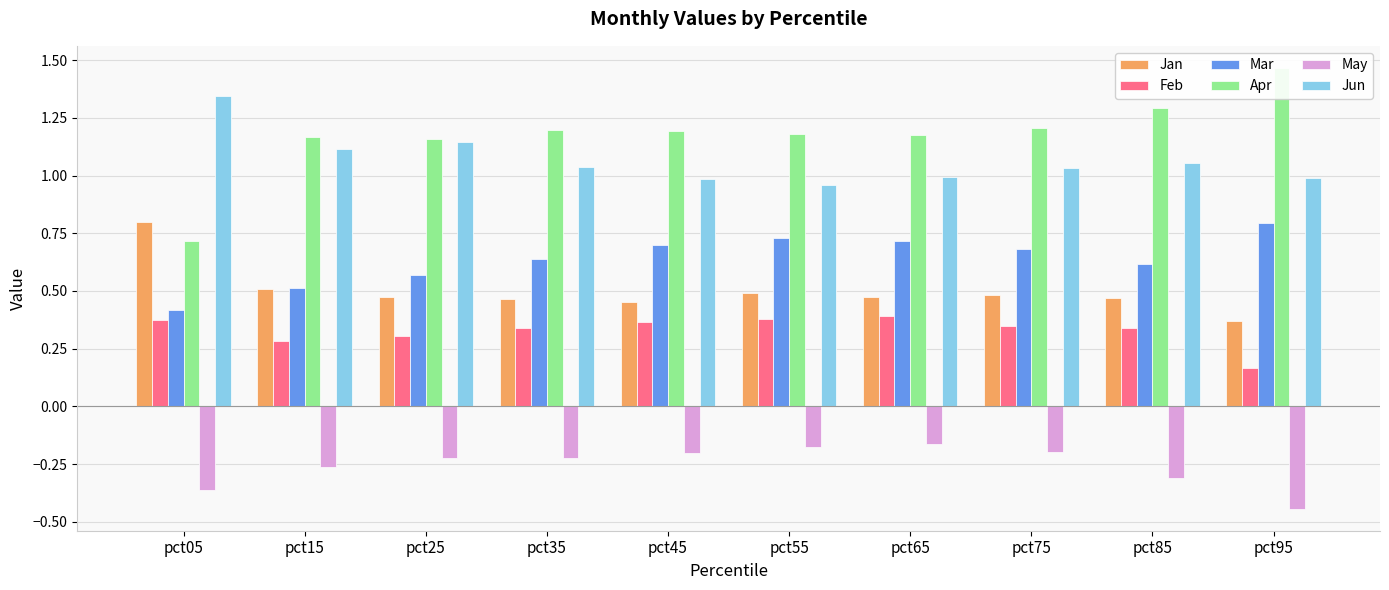

Which series has the largest total across all categories?

Apr